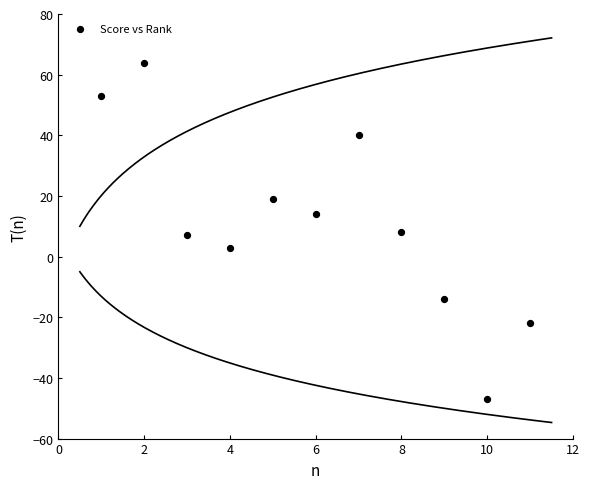

What is the average X value?

6